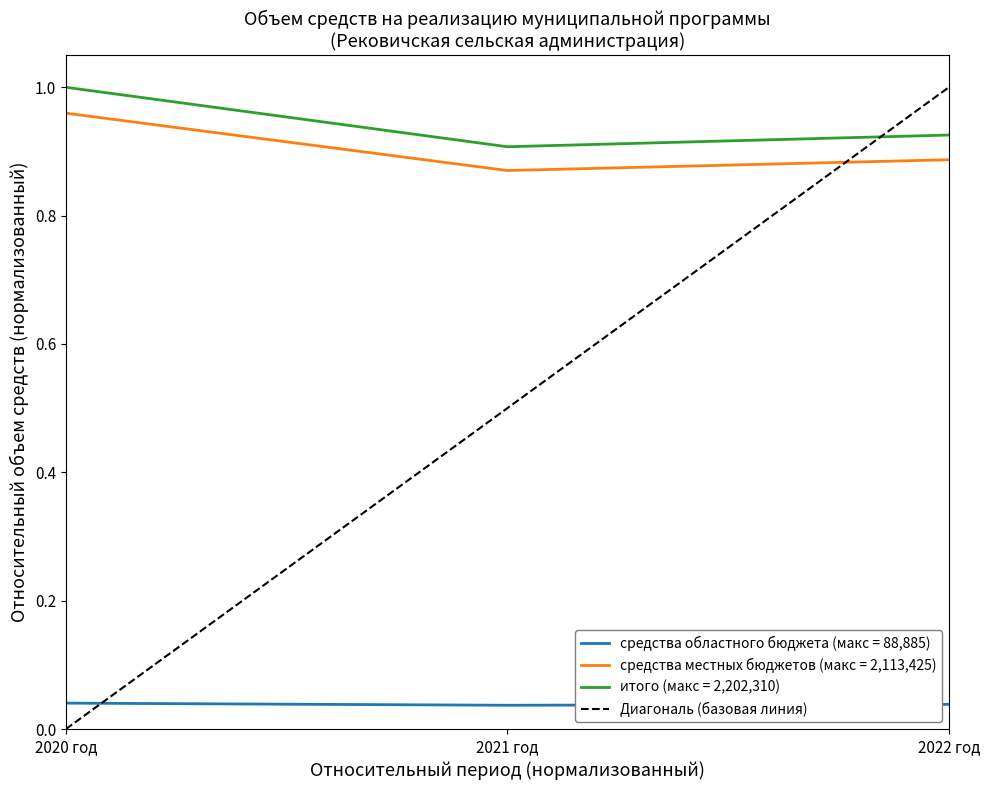

How many values are between 0 and 1?

2